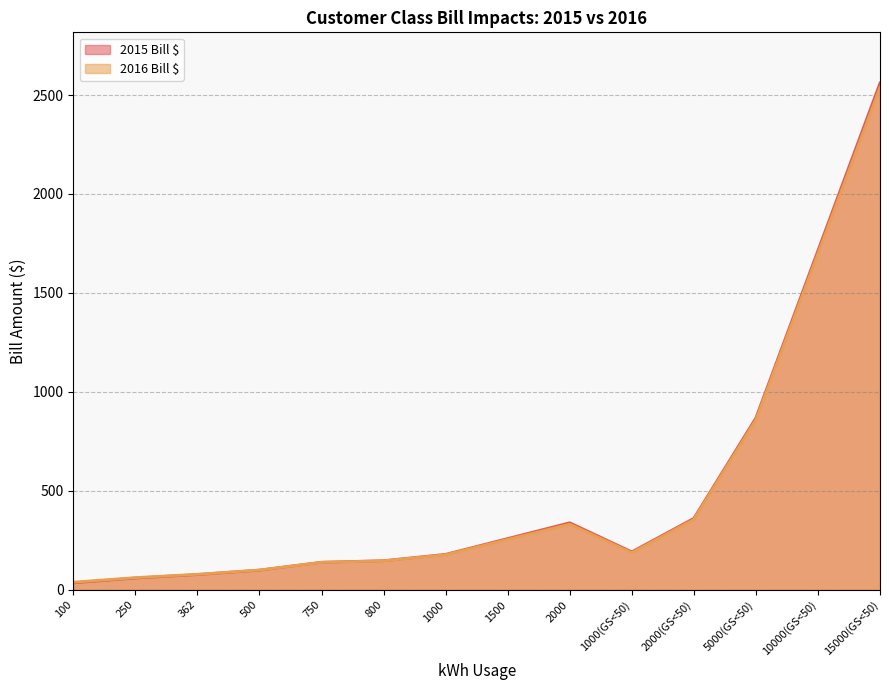

At which label does 2015 Bill $ first exceed 192?

1500